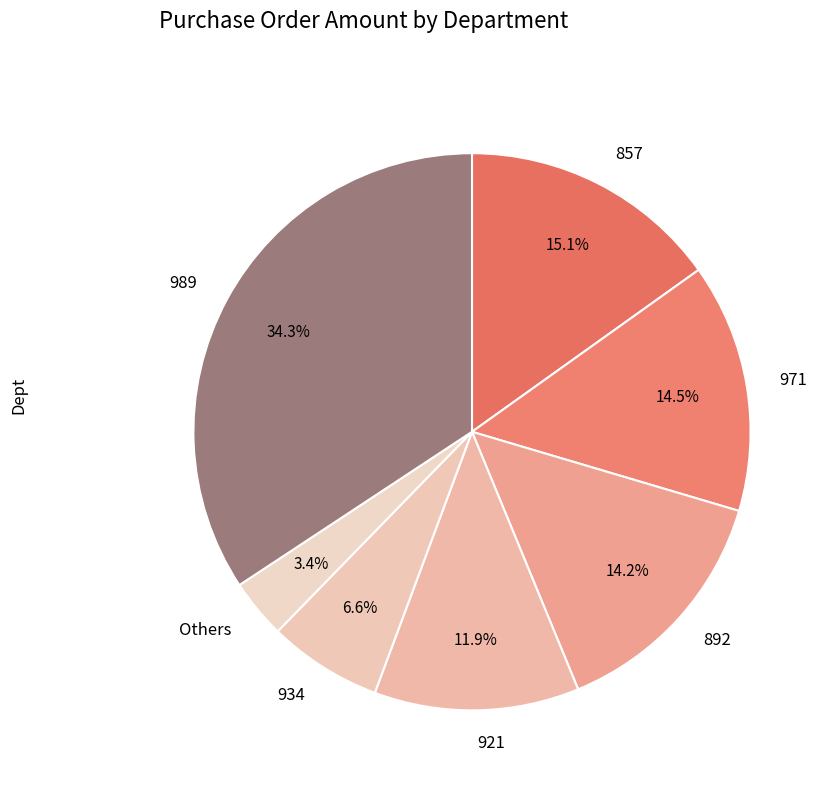

Do 971 and Others together represent more than half of the pie?

No